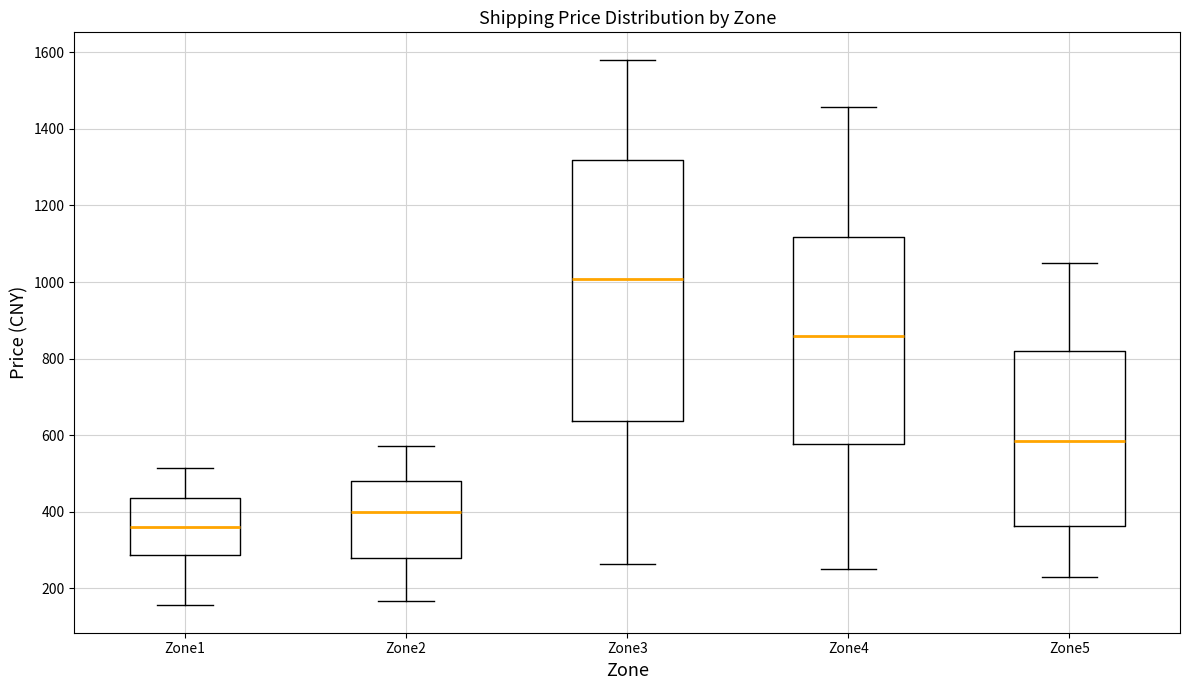

Which box is the tallest, from its lower edge to its upper edge?

Zone3